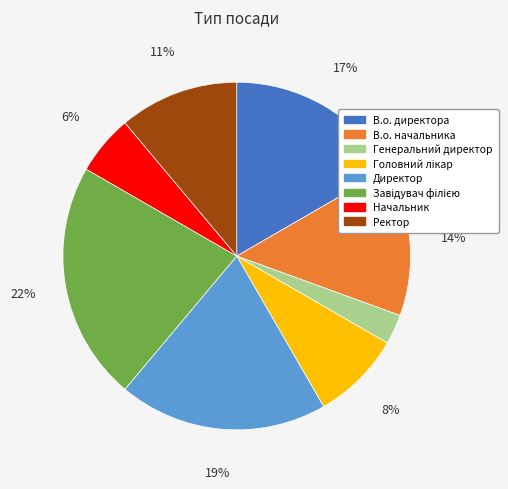

Combined, do Ректор and В.о. директора account for over 50%?

No